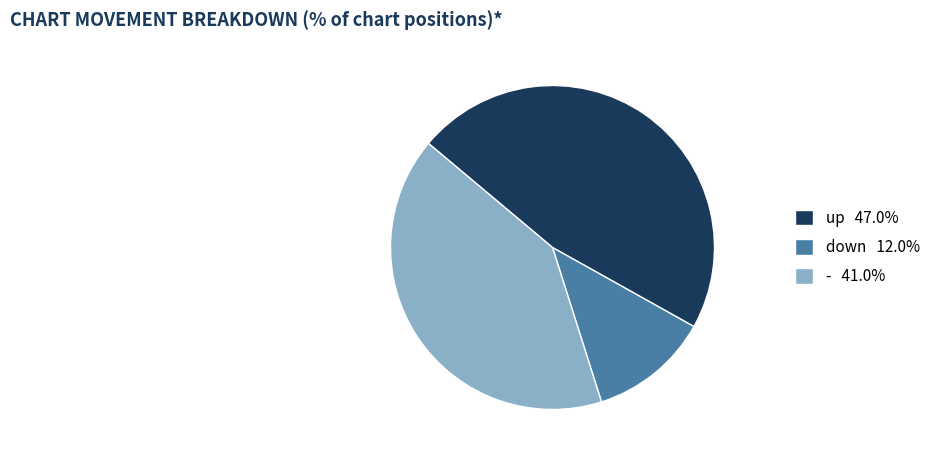

Combined, do down and - account for over 50%?

Yes